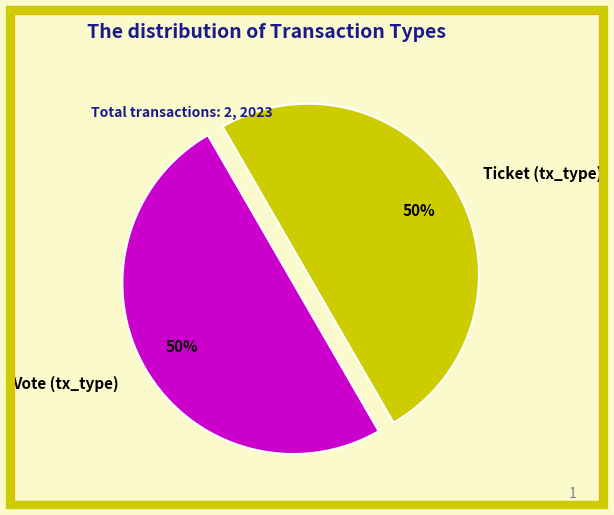

To the nearest percent, what is the average slice percentage?

50%